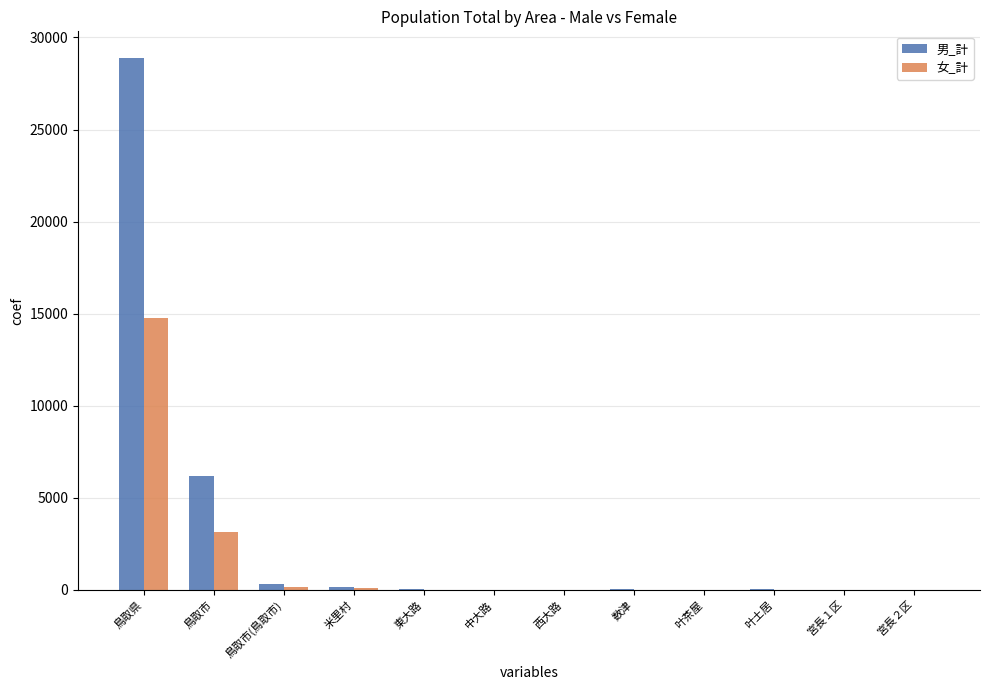

What is the highest value of the 男_計 series?

28887